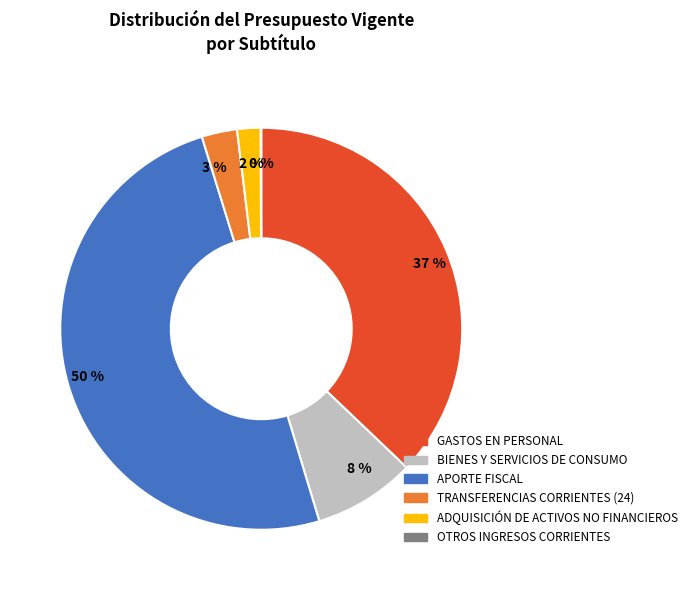

Which has a higher value, BIENES Y SERVICIOS DE CONSUMO or APORTE FISCAL?

APORTE FISCAL